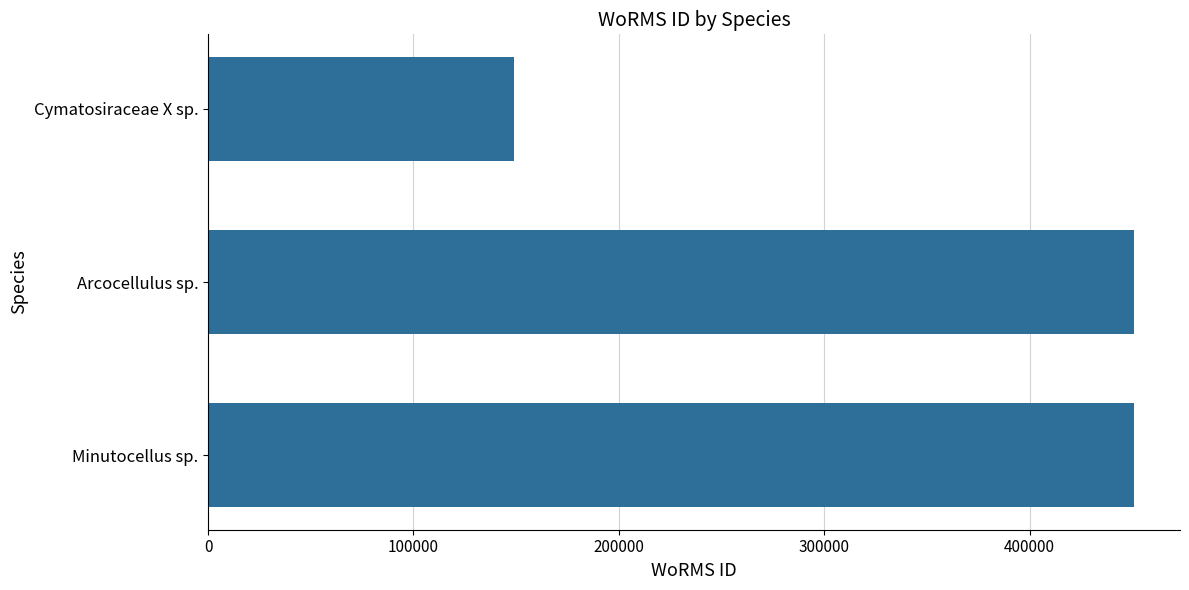

Which has a higher value, Arcocellulus sp. or Cymatosiraceae X sp.?

Arcocellulus sp.